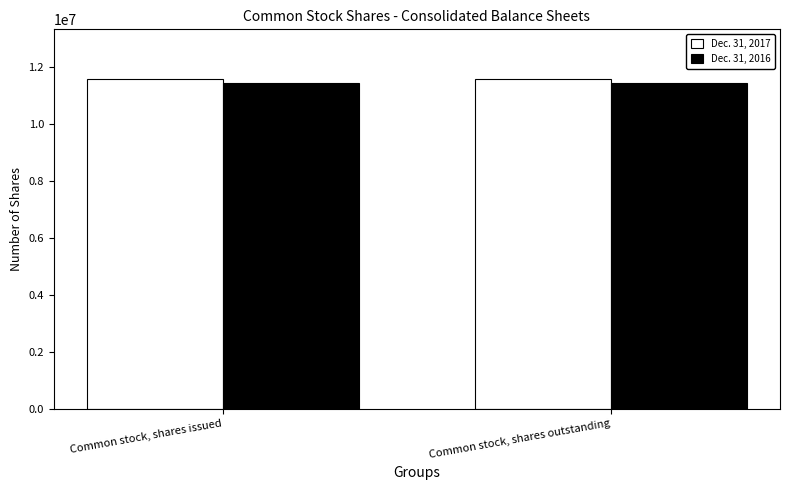

What is the spread (max minus min) of values at Common stock, shares outstanding?

140000